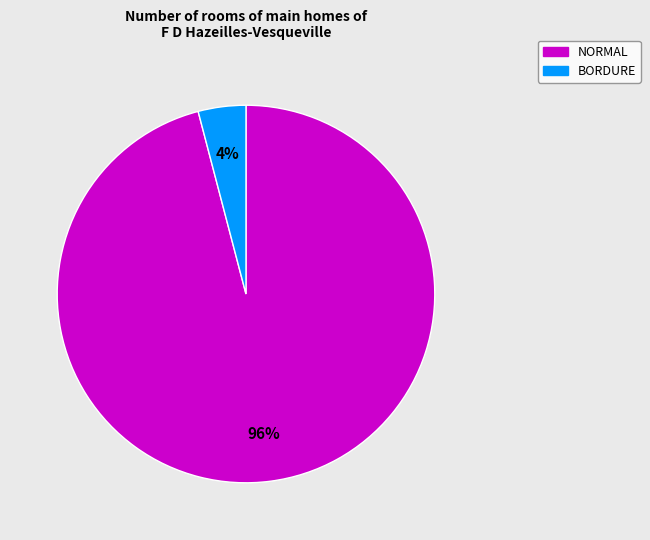

To the nearest percent, what is the difference between the largest and smallest slice percentages?

92%